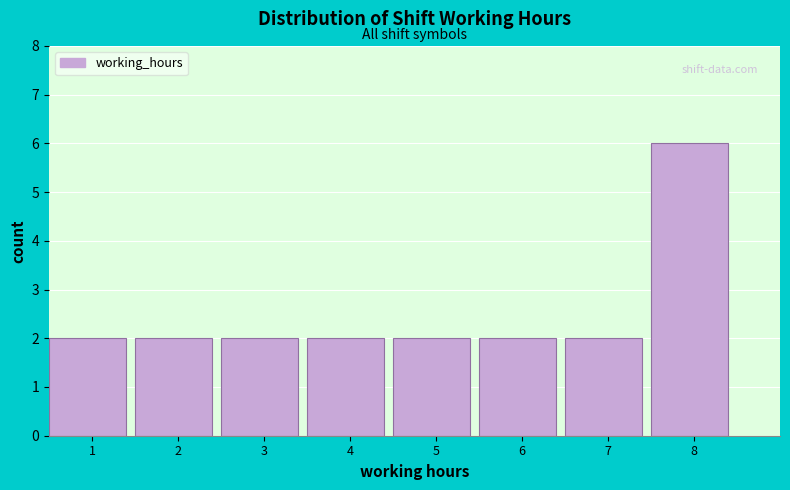

What is the height of the bar covering 1.5 to 2.5 on the x-axis? The values are not printed on the chart, so give them approximately, as read against the axis.

2